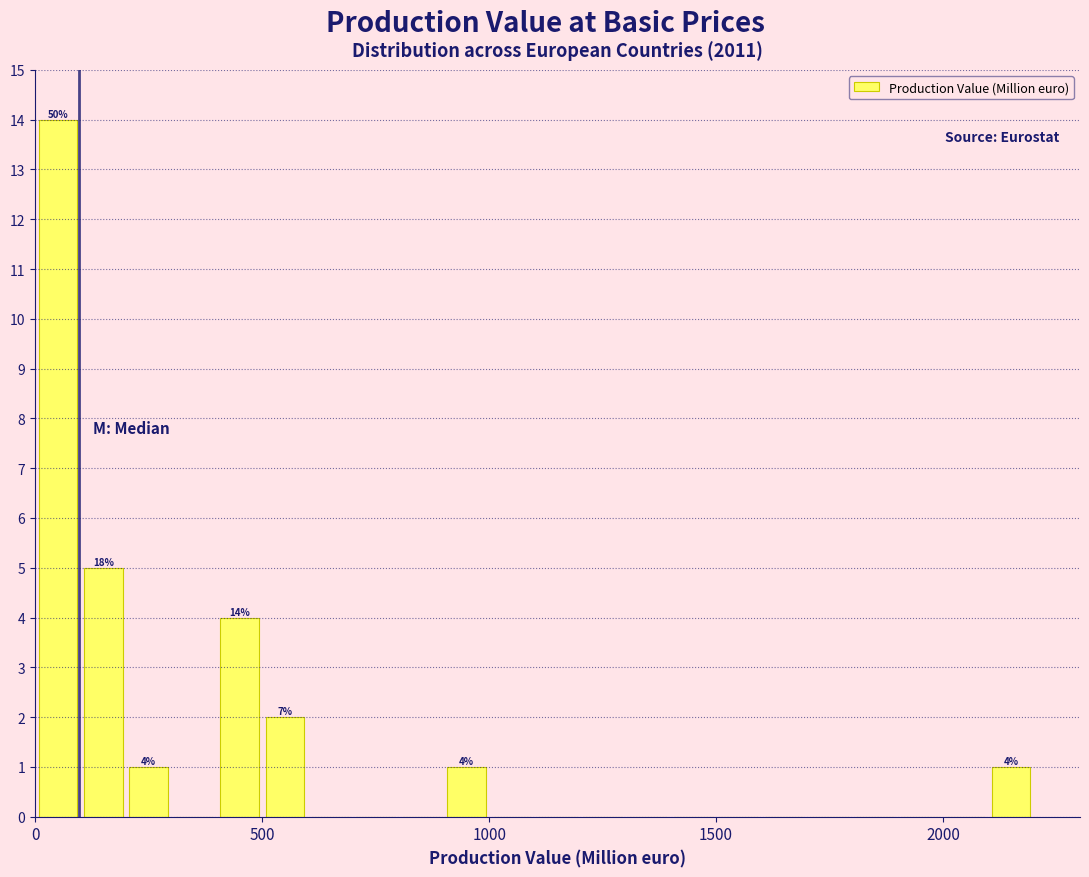

Read against the x-axis, roughly where is the centre of the tallest bar?

50